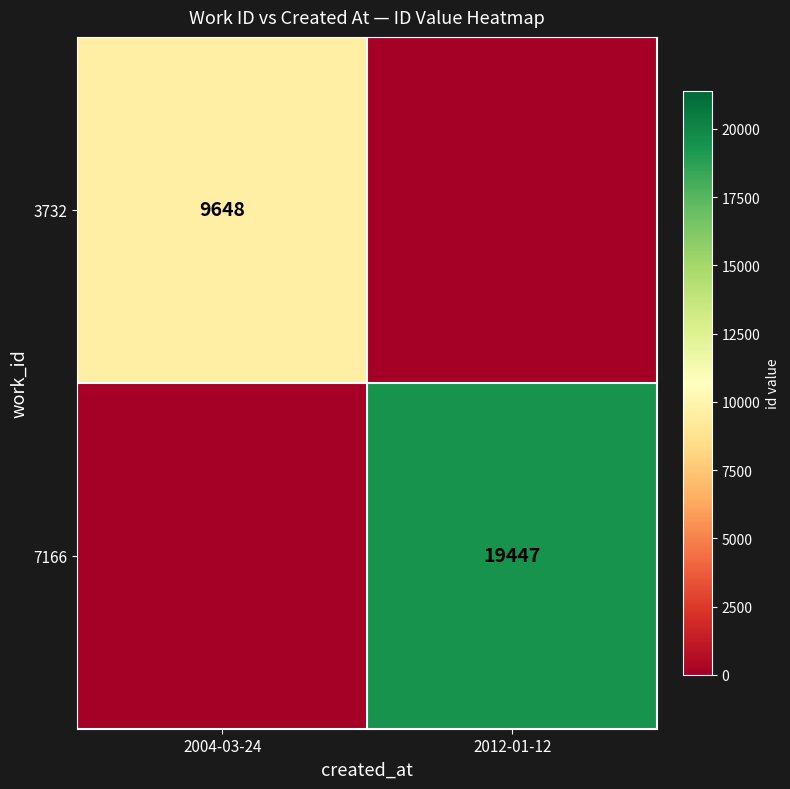

Is it true that 7166 equals 19447 at 2012-01-12?

True